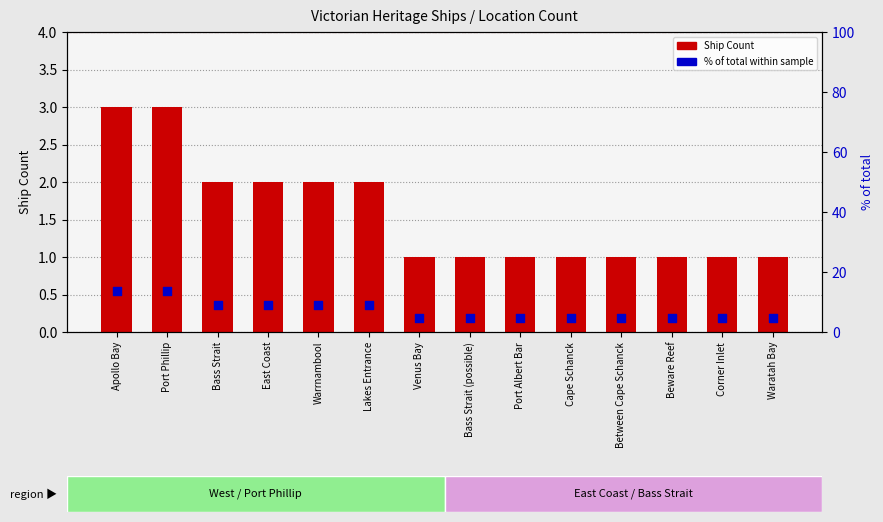

Which series has the largest total across all categories?

% of total